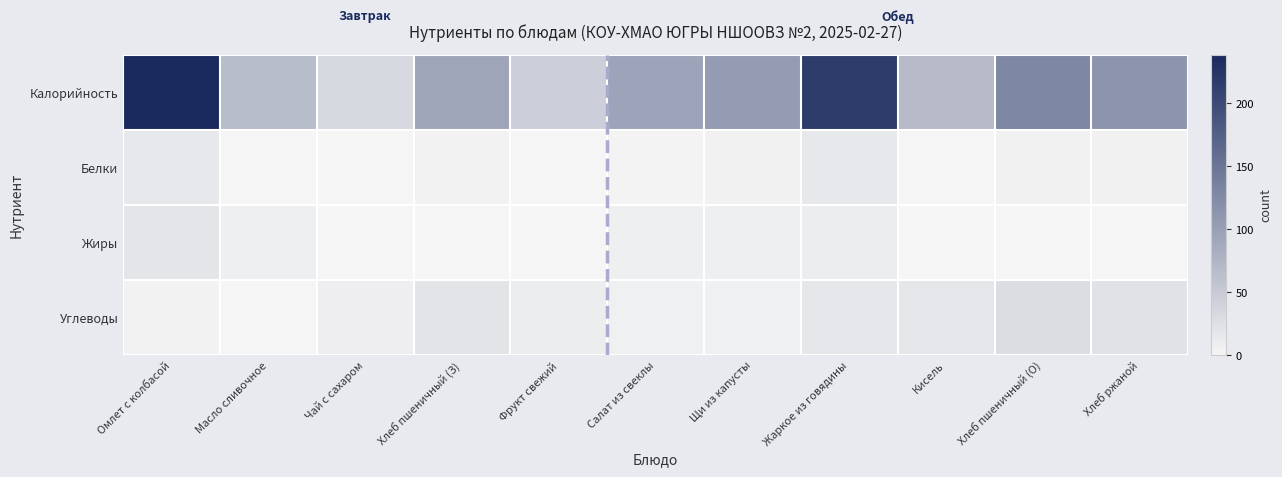

Count the number of data series in this chart.

4